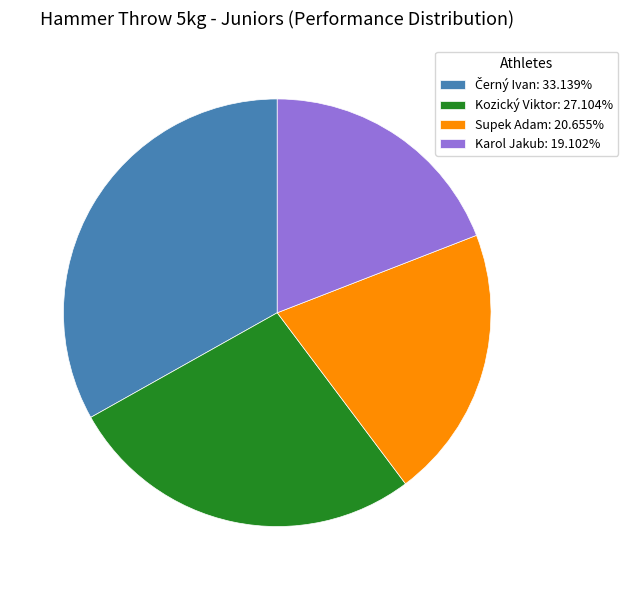

Which category has the smallest portion of the pie?

Karol Jakub